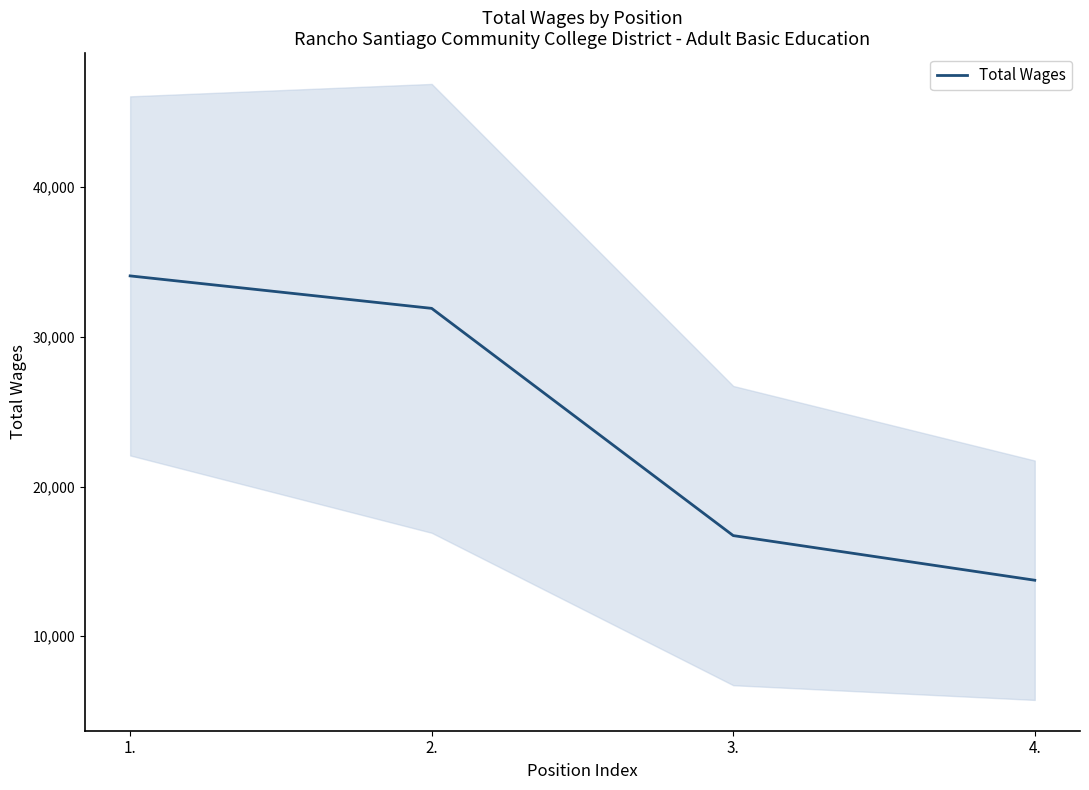

What is the greatest value displayed?

34076